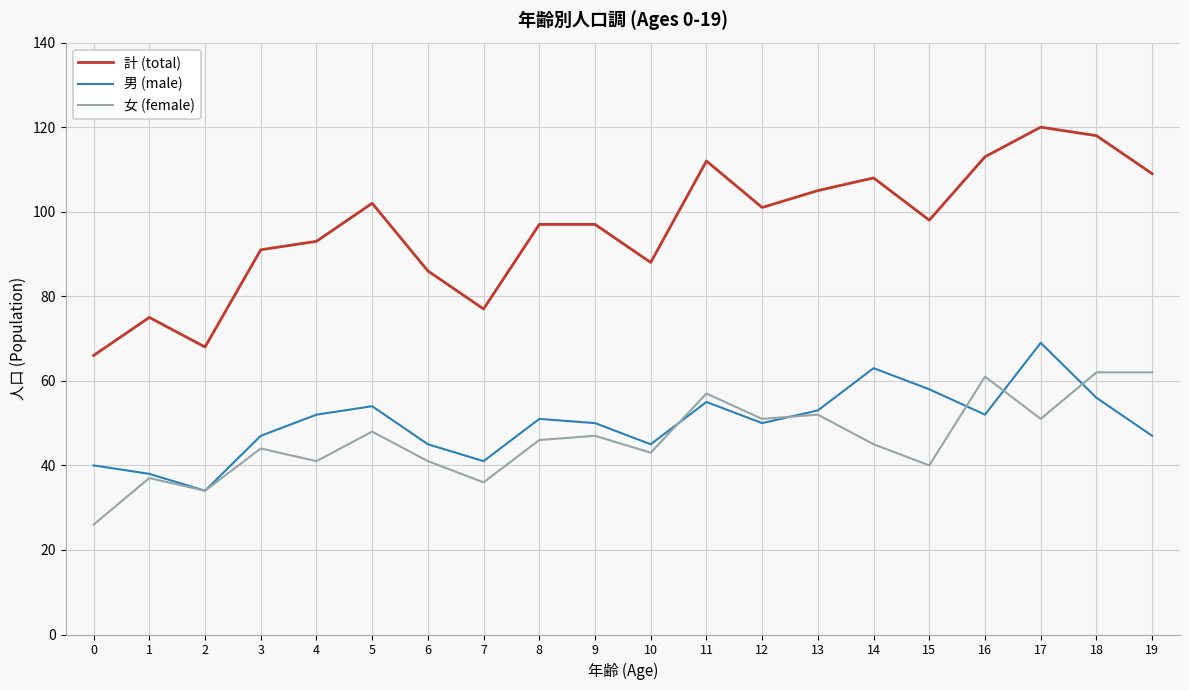

Reading right to left, what are all the values shown in this chart?

計 (total): 109	118	120	113	98	108	105	101	112	88	97	97	77	86	102	93	91	68	75	66
男 (male): 47	56	69	52	58	63	53	50	55	45	50	51	41	45	54	52	47	34	38	40
女 (female): 62	62	51	61	40	45	52	51	57	43	47	46	36	41	48	41	44	34	37	26